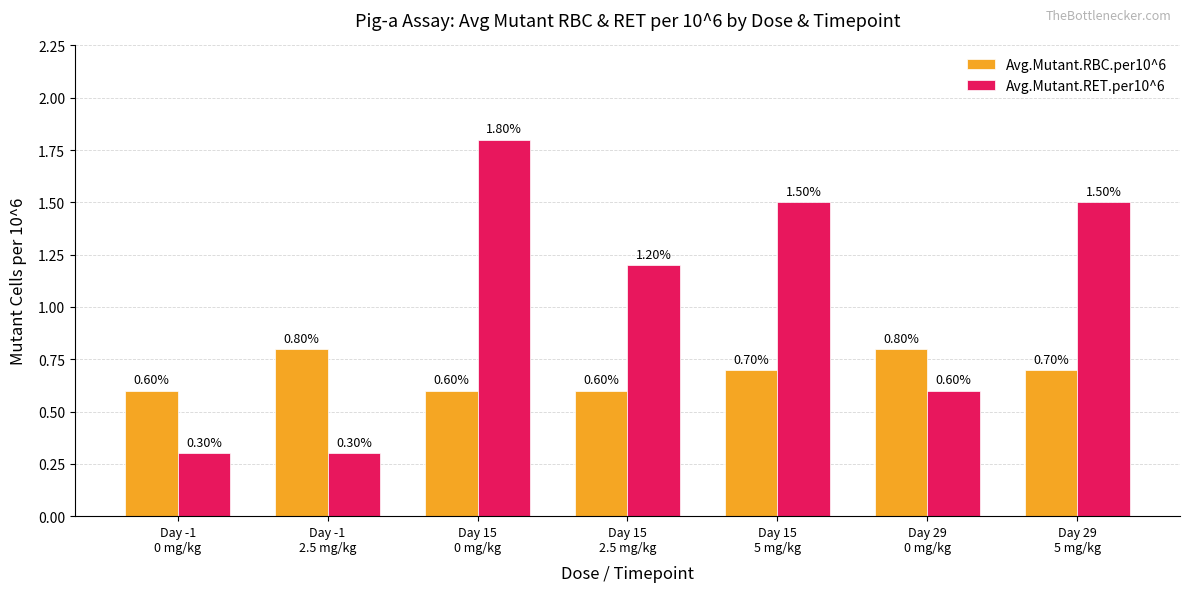

What is the label of the 4th bar from the right?

Day 15
2.5 mg/kg